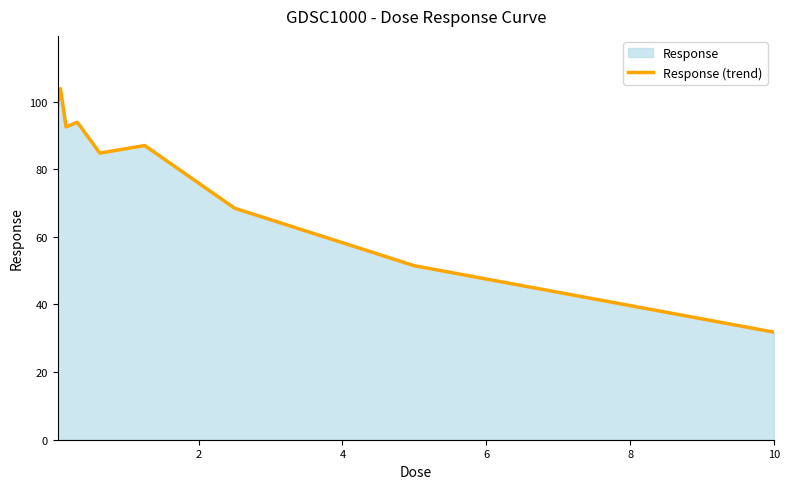

What is the maximum value shown in the chart?

103.9